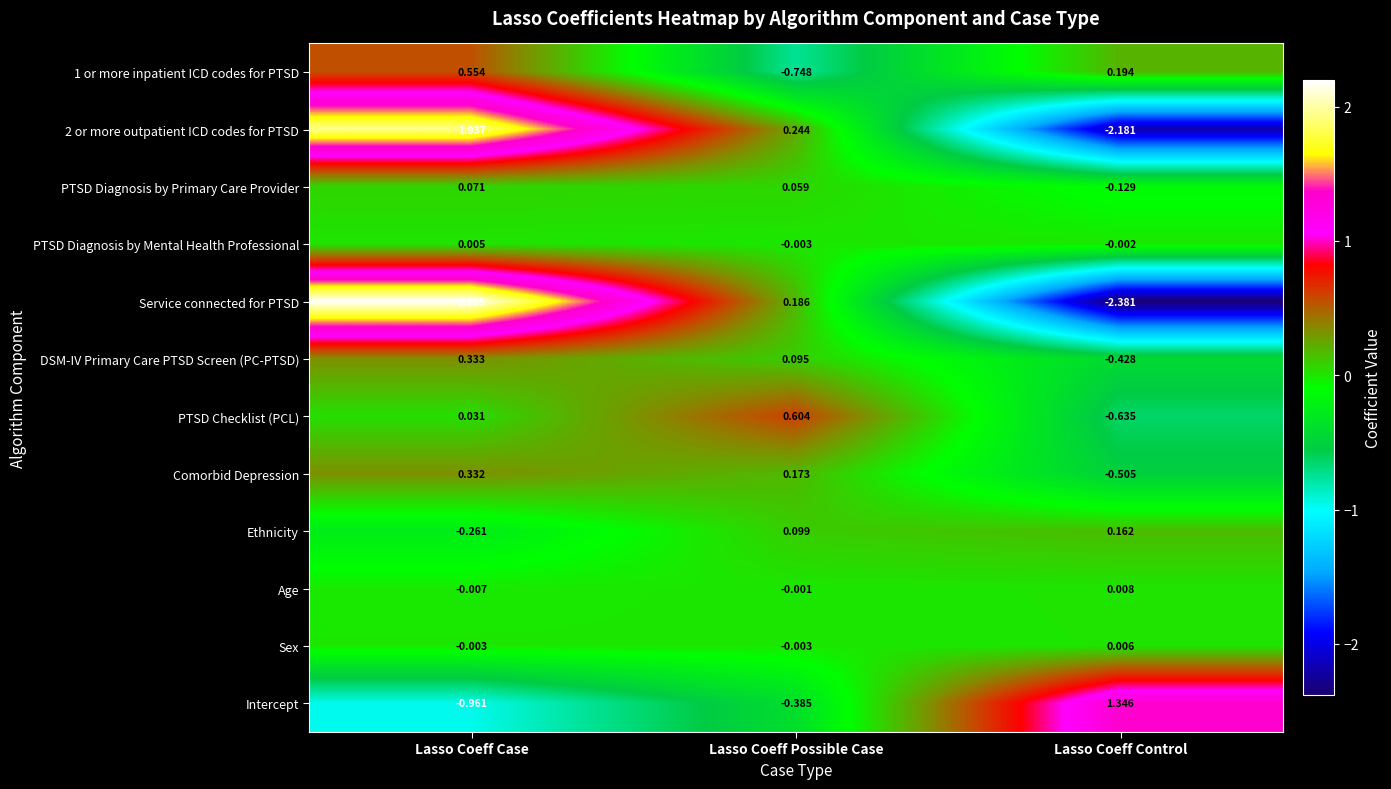

At which category is the sum across all series the highest?

Lasso Coeff Case